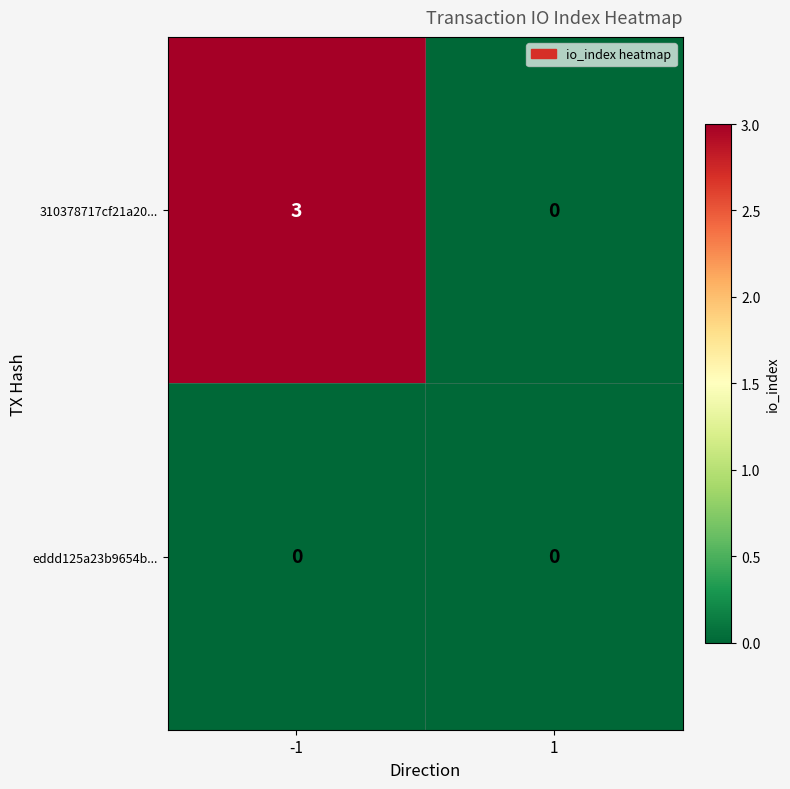

What is the greatest value displayed?

3